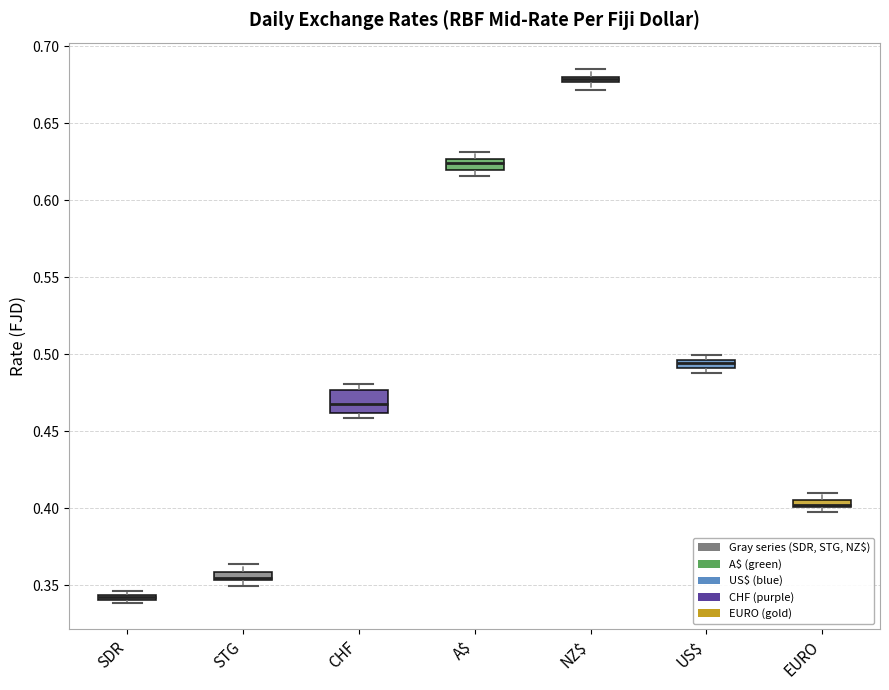

Comparing the boxes themselves (not the whiskers), which one is the tallest?

CHF